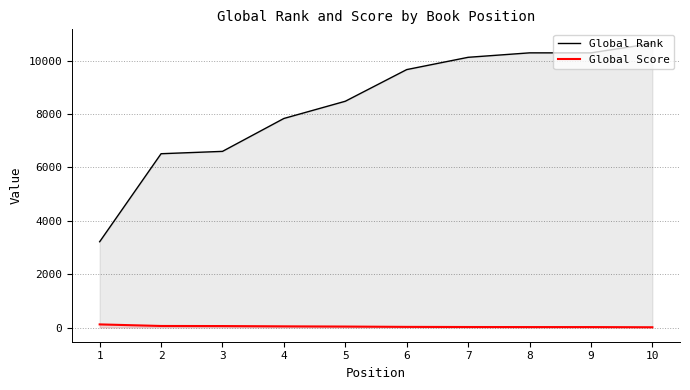

The Global Rank series shows 1050 at 1. True or false?

False